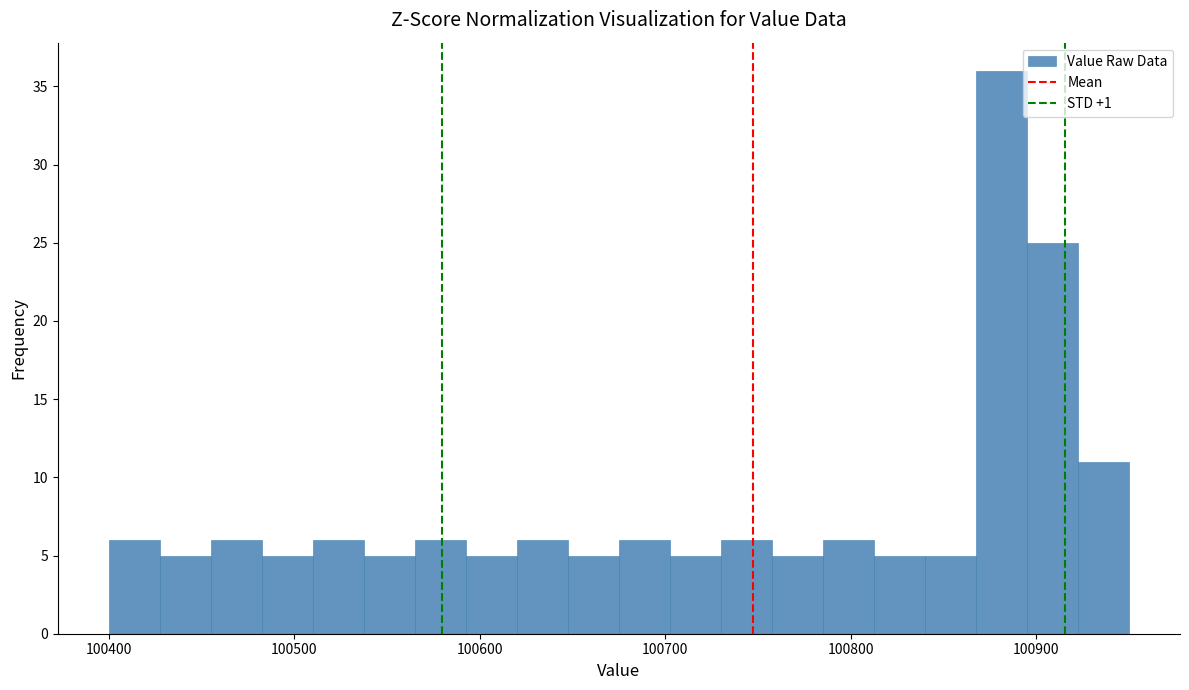

Around what value on the x-axis is the tallest bar? Give the approximate position of its centre, as read against the axis.

100880